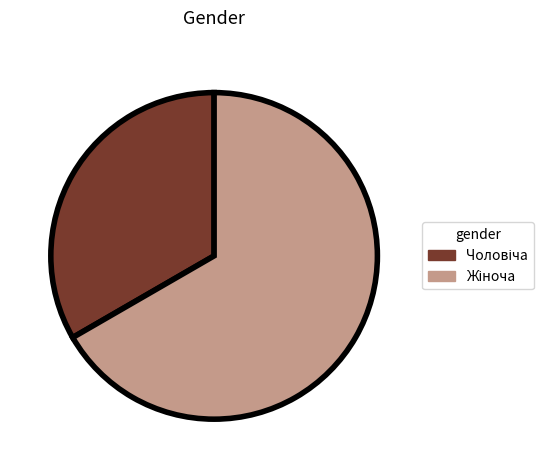

Is there a majority slice in this chart?

Yes